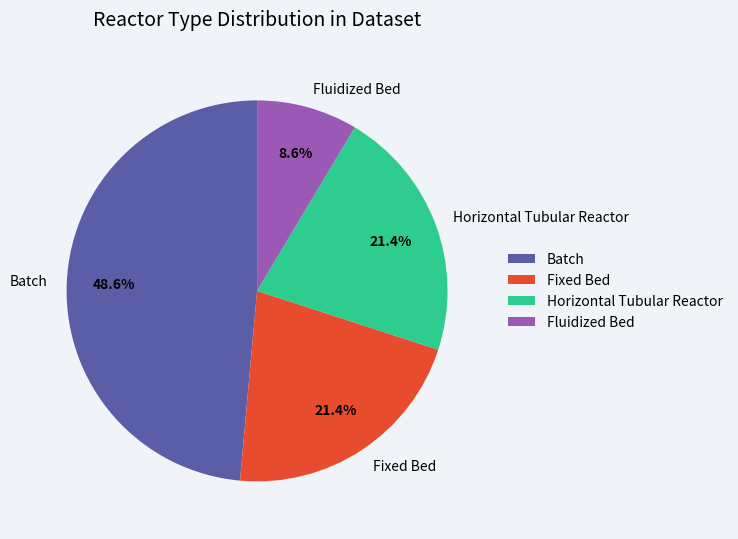

Which slice is the smallest?

Fluidized Bed